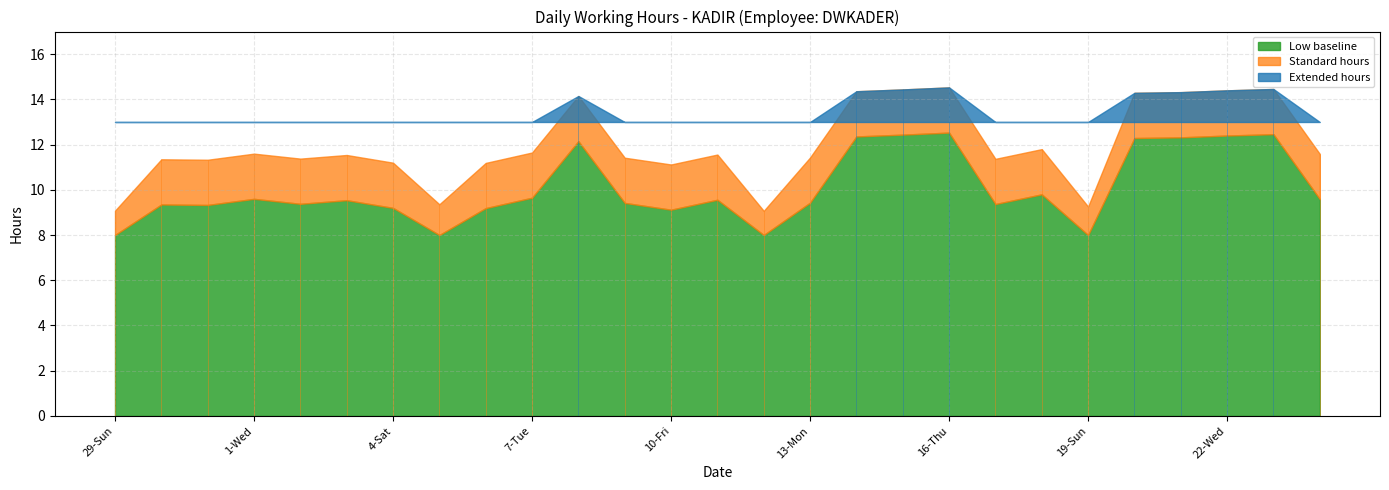

Where does the data first go above 11?

30-Mon